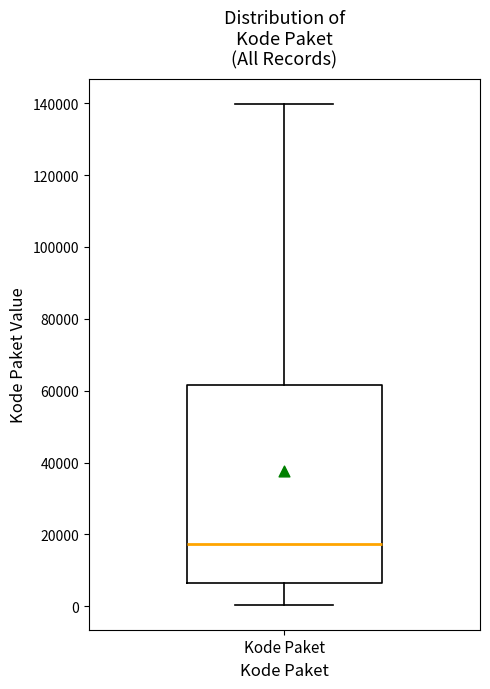

Read this box plot against the y-axis: the position of the median line, the range covered by the box, and the ends of both whiskers. The values are not printed on the chart, so give them approximately, as read against the axis.

median 18000, box 6000 to 62000, whiskers 0 to 140000